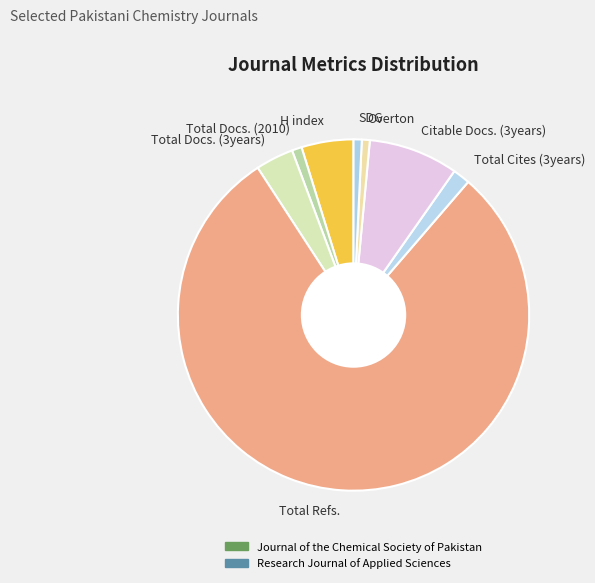

The Overton slice represents 1% of the pie. True or false?

True